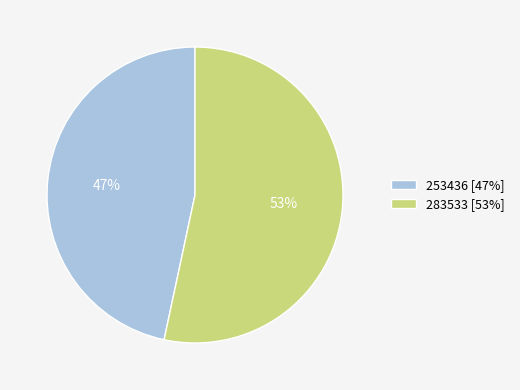

To the nearest percent, what portion does 283533 represent?

53%